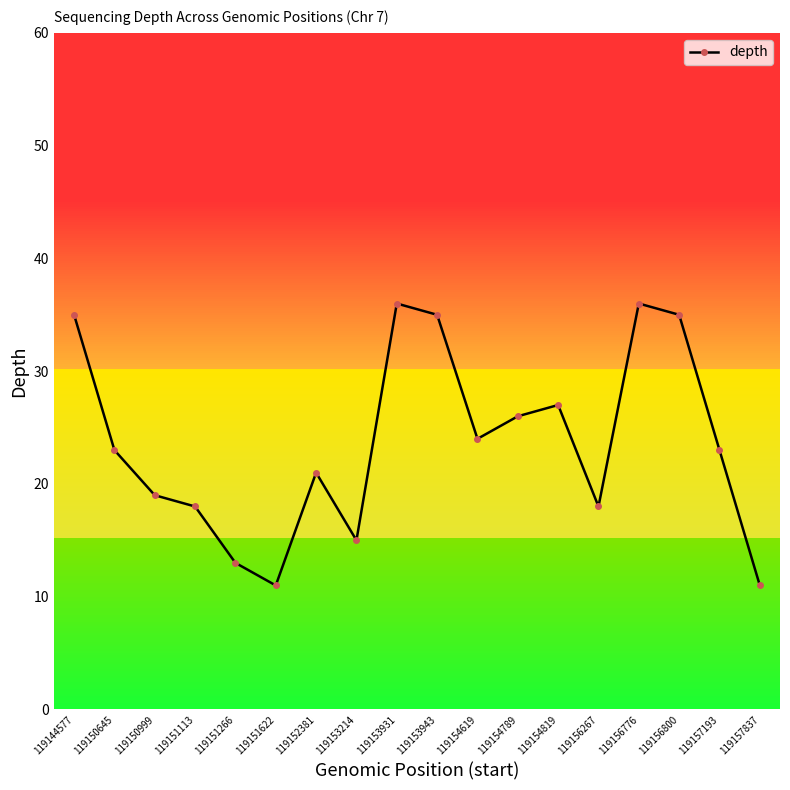

What is the difference between the maximum and minimum values?

25